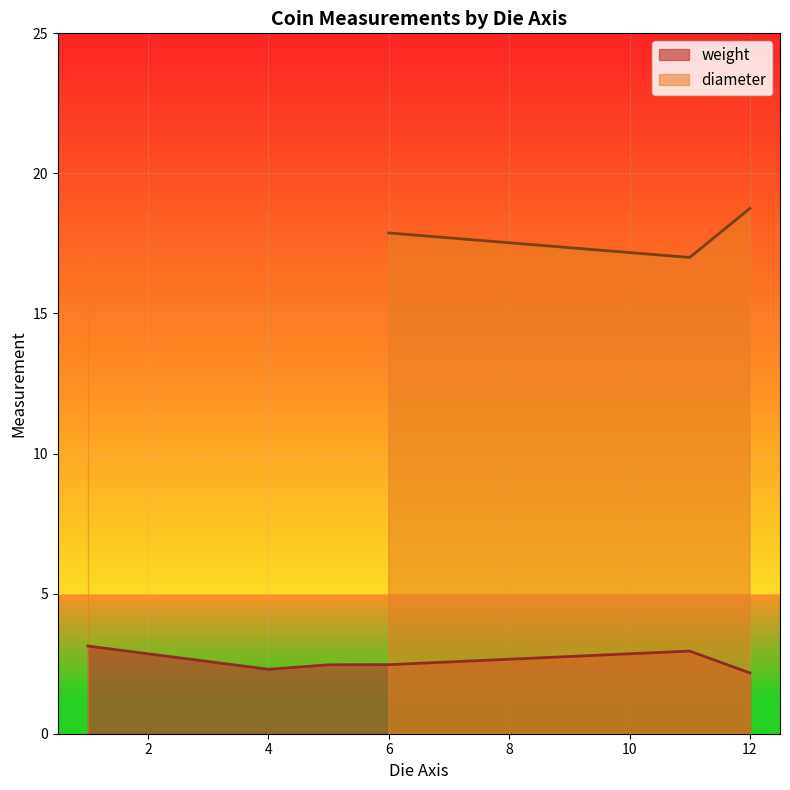

The weight series shows 3.7 at 4. True or false?

False